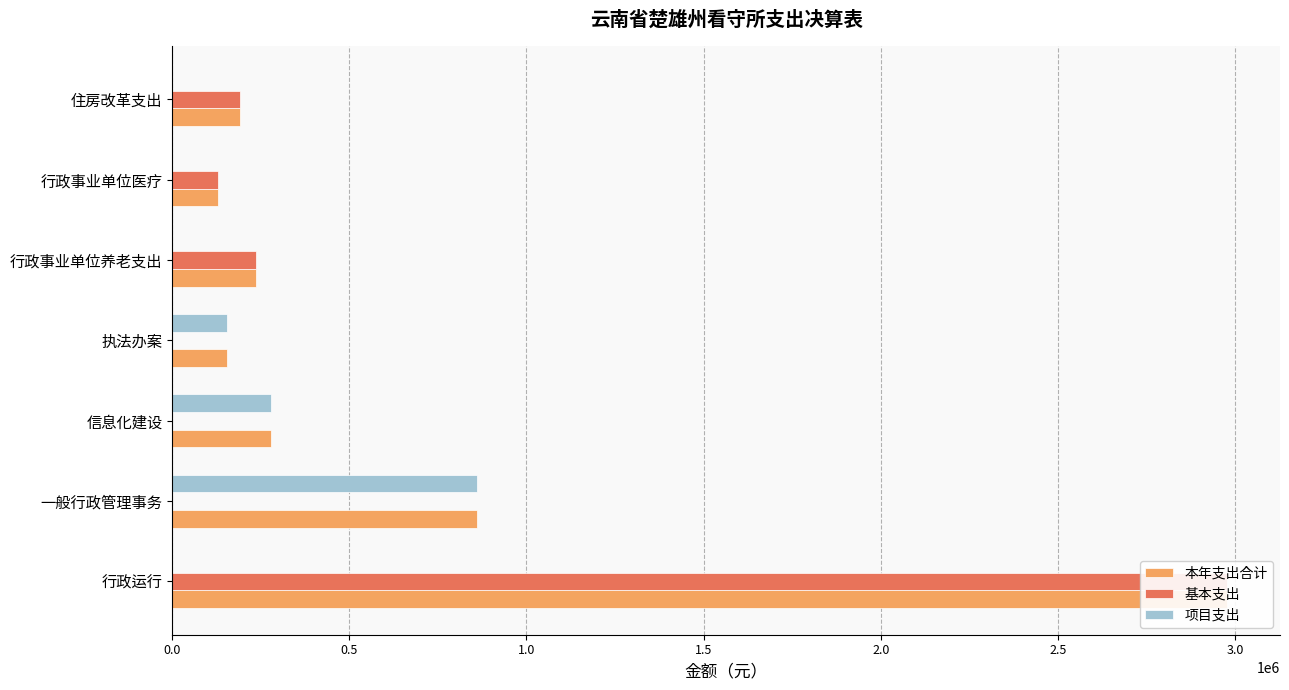

What is the difference between the maximum and minimum values in the 本年支出合计 series?

2847599.4